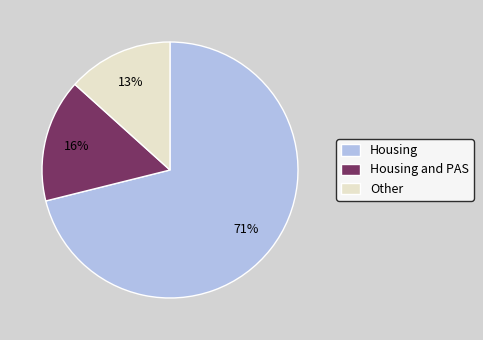

Which slice is the largest?

Housing